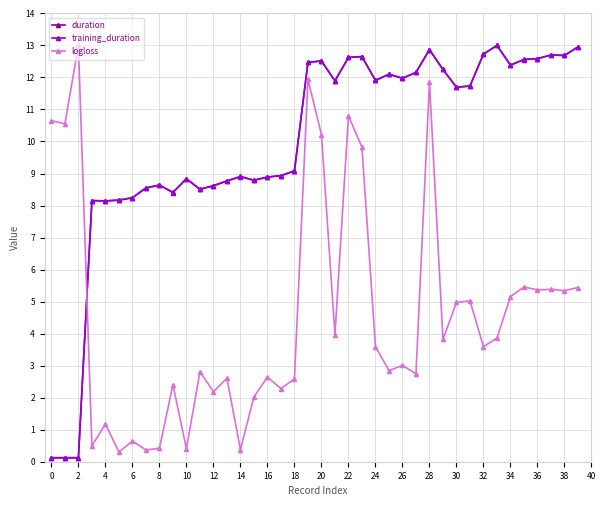

What is the greatest value displayed?

13.0